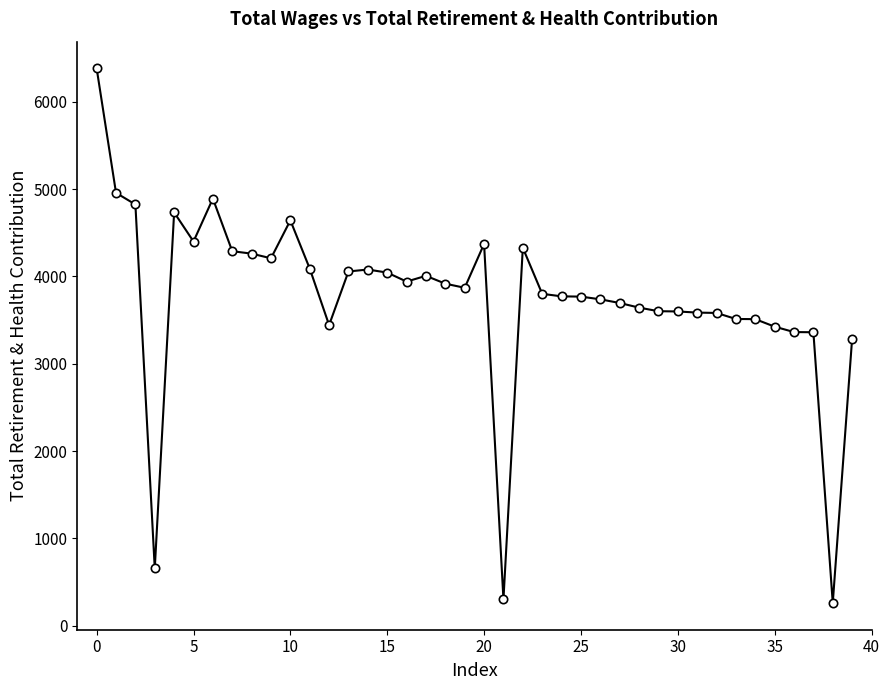

True or false: there are more than 2 points higher than both neighbors.

True